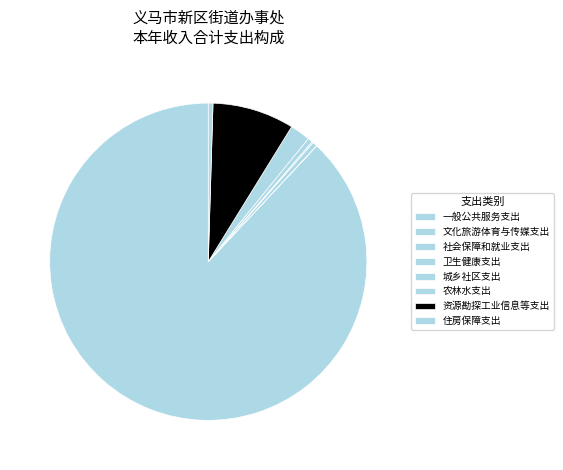

To the nearest percent, what is the average slice percentage?

12%